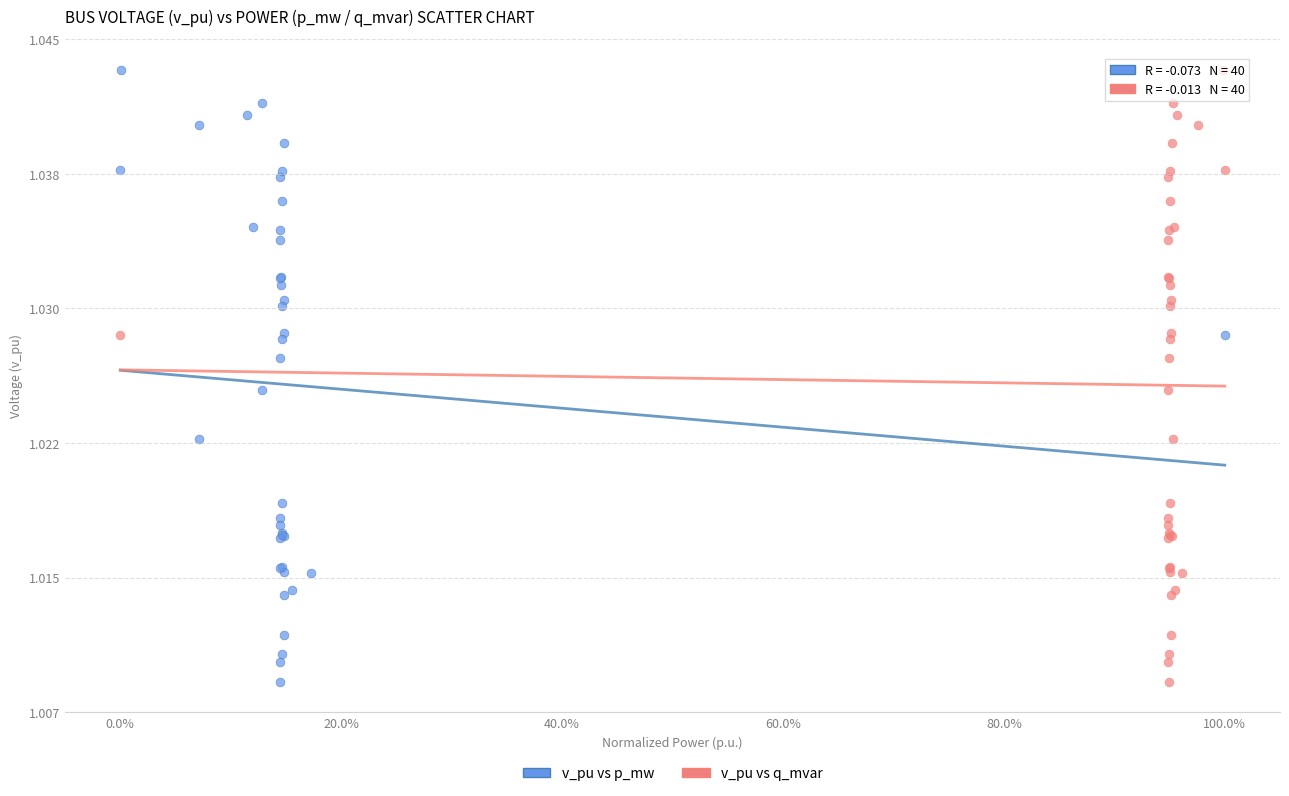

What are all the series names shown in the legend?

v_pu vs p_mw, v_pu vs q_mvar